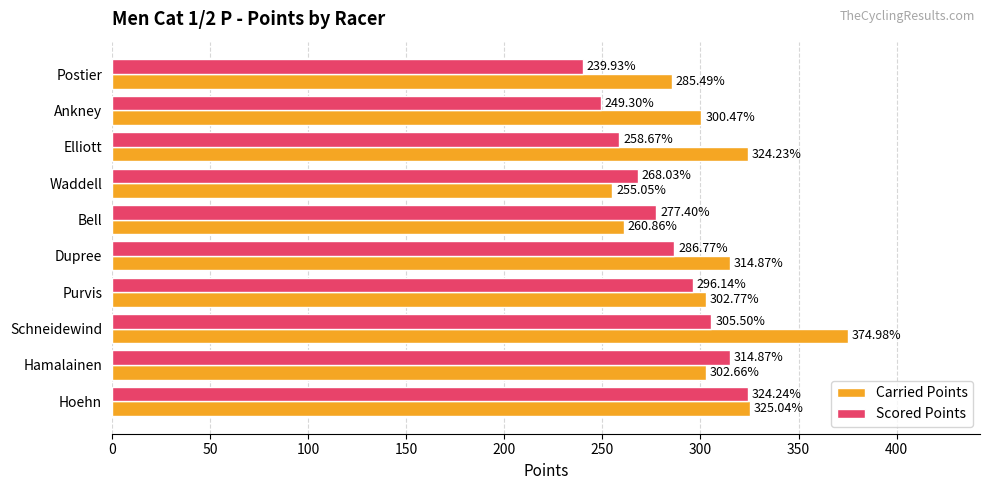

Where is Carried Points nearest to the value 315?

Dupree